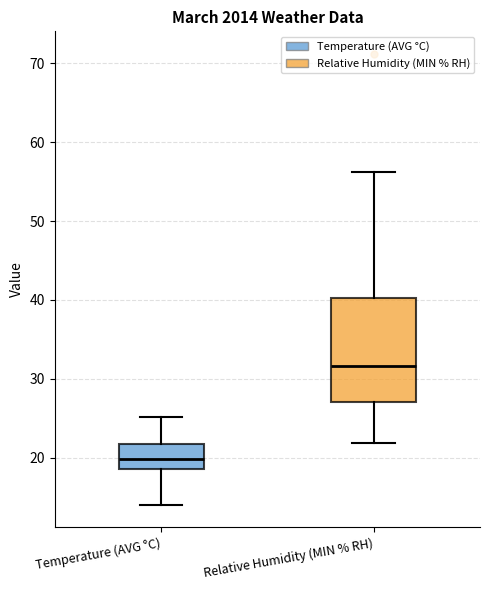

Reading left to right, transcribe this box plot: for each box, give where its median line is, the range the box spans, and where its two whiskers end, as read against the y-axis. The values are not printed on the chart, so give them approximately, as read against the axis.

Temperature (AVG °C): median 20, box 19 to 22, whiskers 14 to 25
Relative Humidity (MIN % RH): median 32, box 27 to 40, whiskers 22 to 56